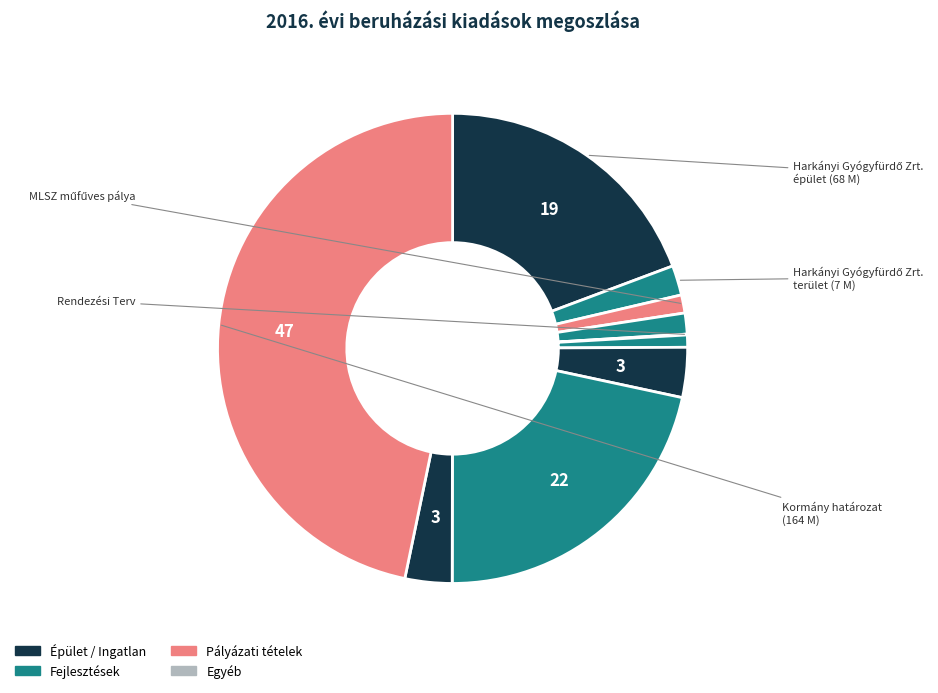

Does any single category account for the majority?

No